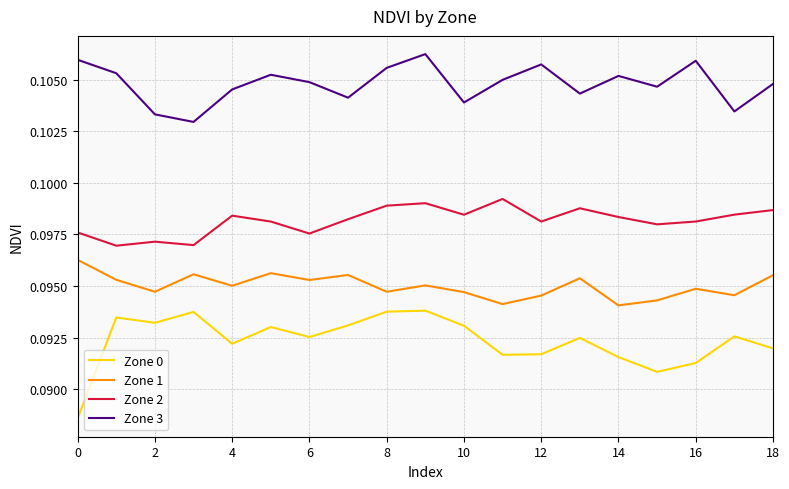

In Zone 2, how many points are higher than both neighbors (excluding endpoints)?

5